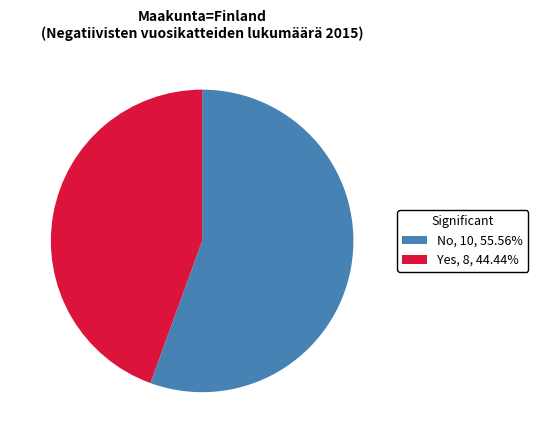

What is the ratio of the value at No to the value at Yes?

1.3